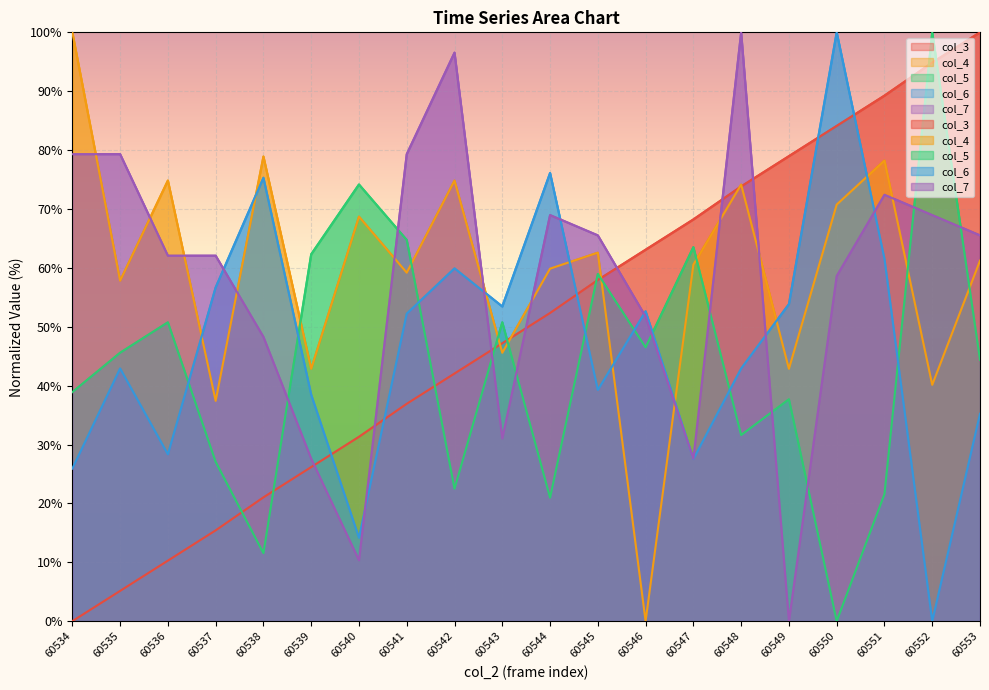

Rank the series at 60553 from lowest to highest value.

col_6, col_5, col_4, col_7, col_3